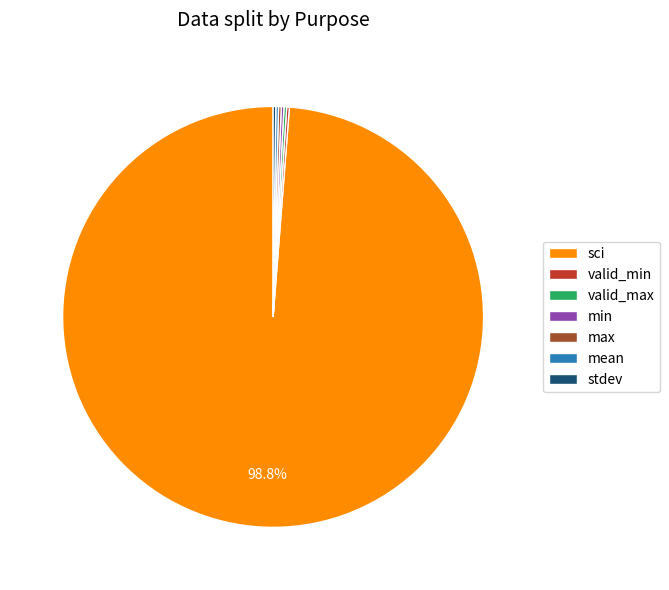

Does sci account for over 50% of the chart?

Yes